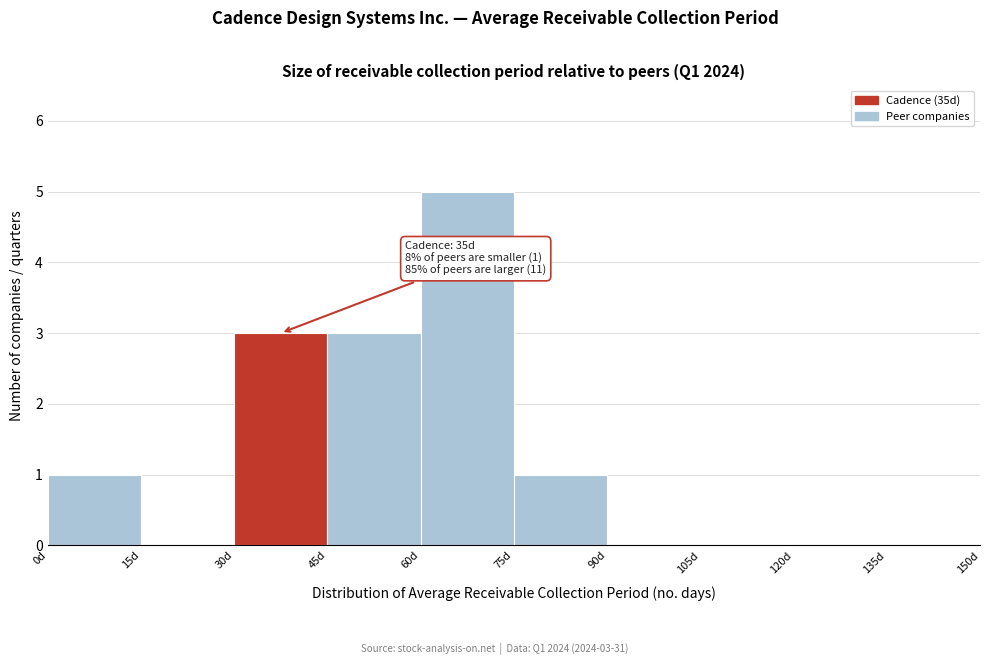

Which range on the x-axis has the tallest bar?

60 to 75